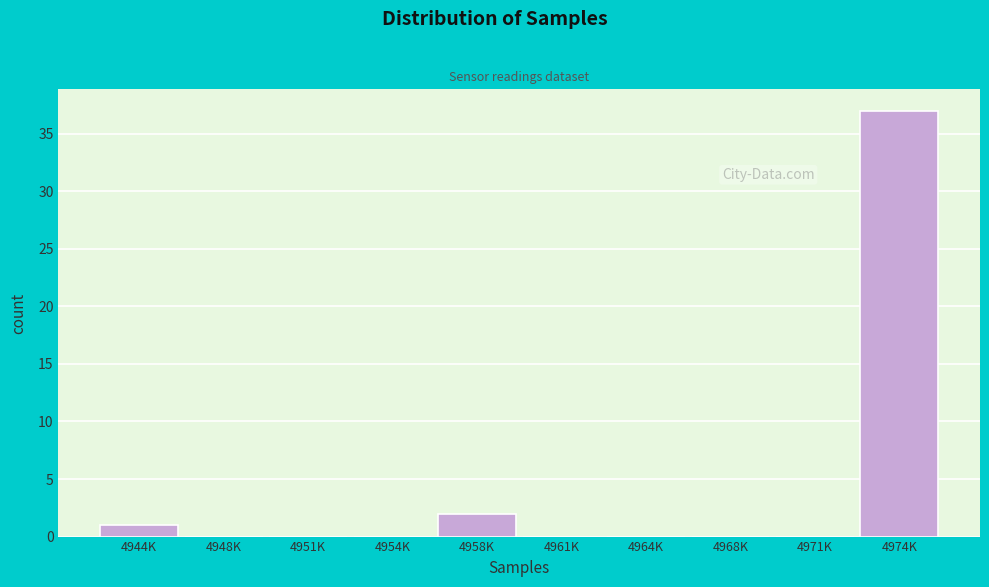

Reading left to right, extract all data points from this chart.

4944K=1	4948K=0	4951K=0	4954K=0	4958K=2	4961K=0	4964K=0	4968K=0	4971K=0	4974K=37